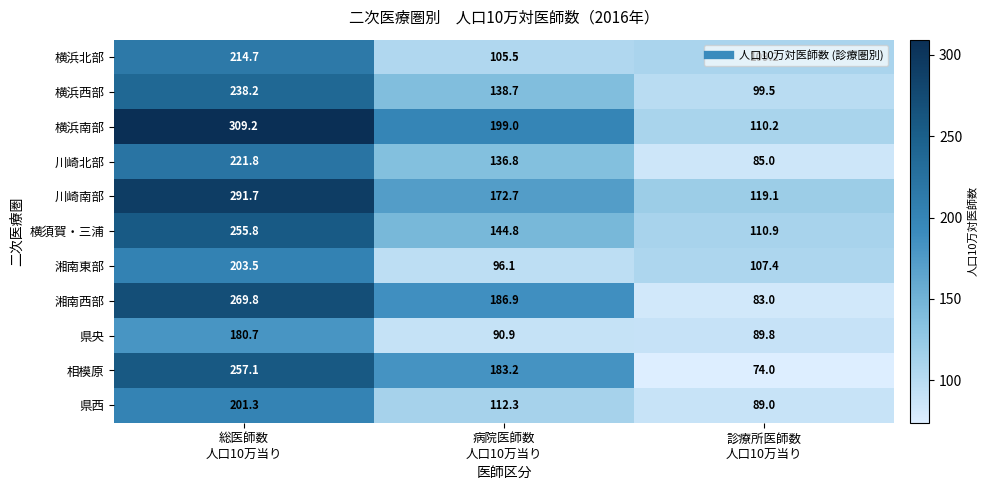

What is the minimum value for 横須賀・三浦?

110.9